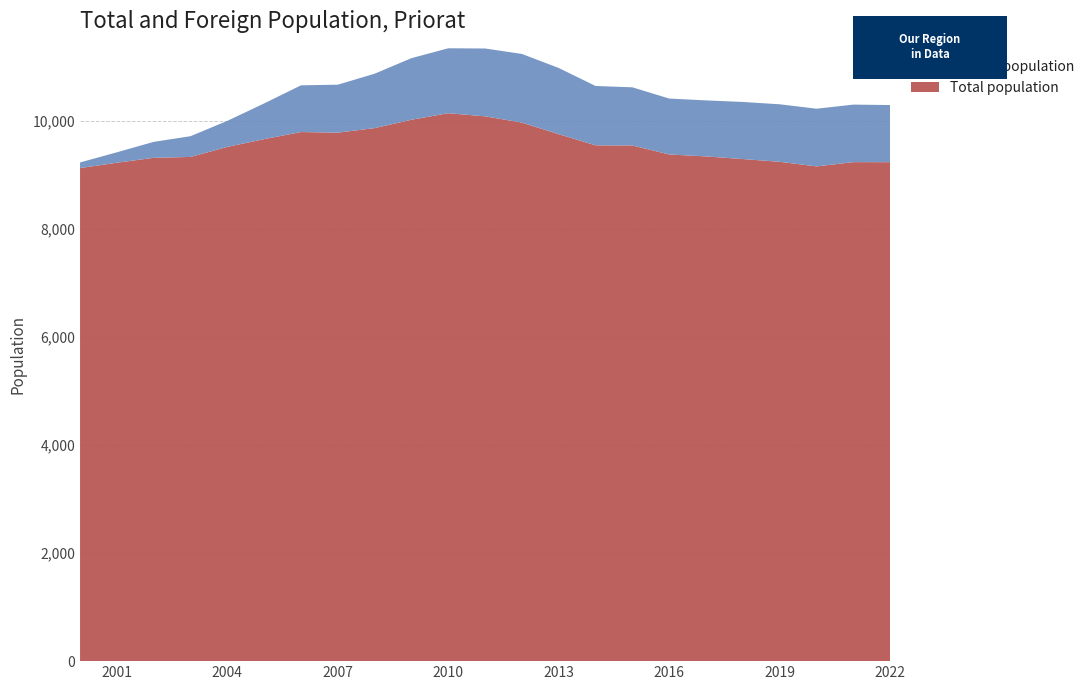

Reading left to right, transcribe all the data shown in this chart.

Total population: 9129	9228	9319	9335	9521	9665	9796	9785	9869	10024	10145	10087	9971	9756	9550	9547	9381	9345	9296	9245	9160	9239	9238
Foreign population: 104	193	295	384	482	661	865	888	1007	1140	1202	1256	1271	1226	1099	1077	1035	1037	1057	1065	1068	1065	1058